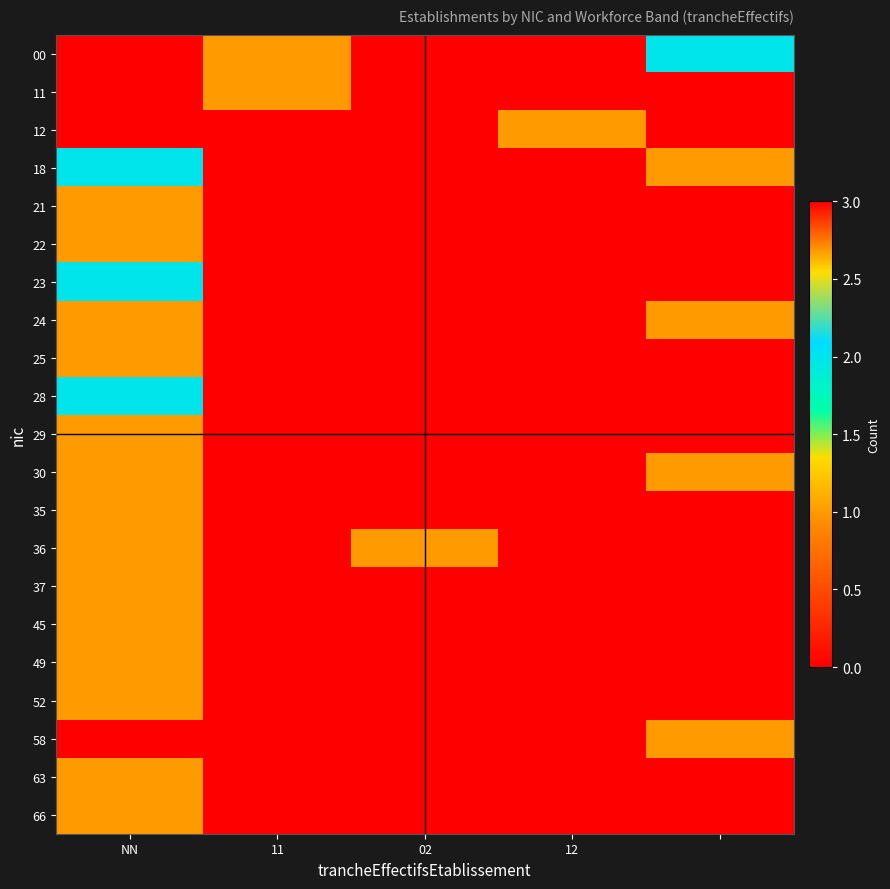

Reading left to right, extract all data points from this chart.

00: 3	1	0	0	2
11: 0	1	0	0	0
12: 0	0	0	1	0
18: 2	0	0	0	1
21: 1	0	0	0	0
22: 1	0	0	0	0
23: 2	0	0	0	0
24: 1	0	0	0	1
25: 1	0	0	0	0
28: 2	0	0	0	0
29: 1	0	0	0	0
30: 1	0	0	0	1
35: 1	0	0	0	0
36: 1	0	1	0	0
37: 1	0	0	0	0
45: 1	0	0	0	0
49: 1	0	0	0	0
52: 1	0	0	0	0
58: 0	0	0	0	1
63: 1	0	0	0	0
66: 1	0	0	0	0